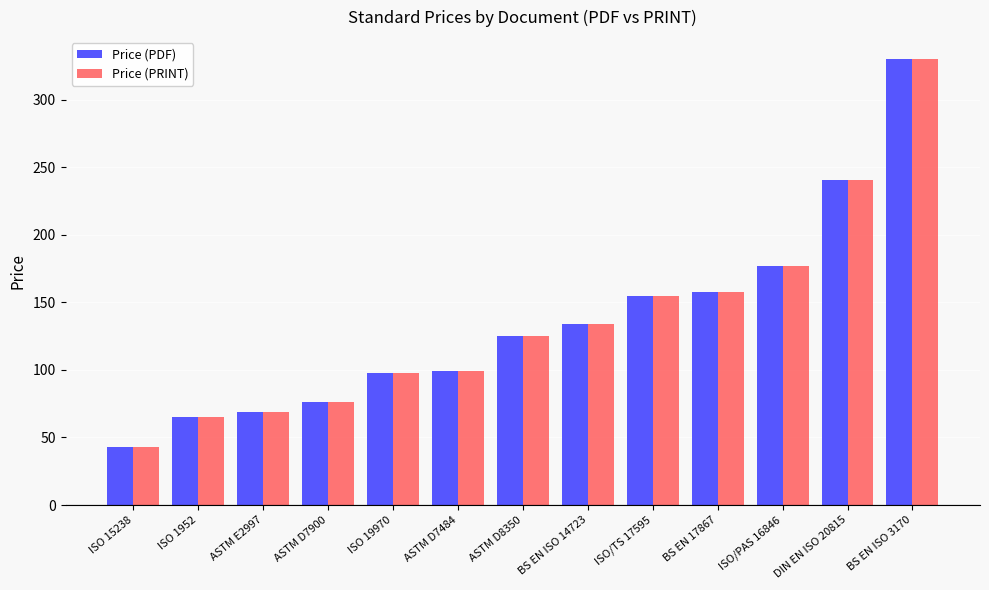

At which label is Price (PDF) closest to 186?

ISO/PAS 16846